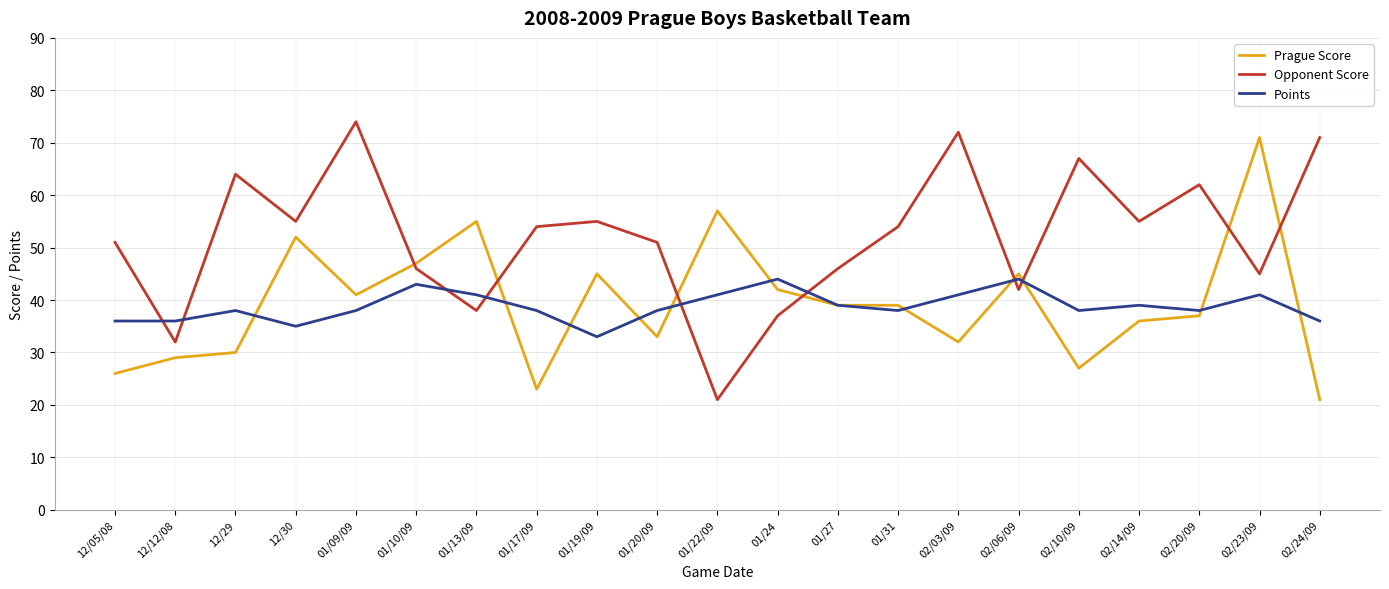

What position from the left is 01/22/09?

11